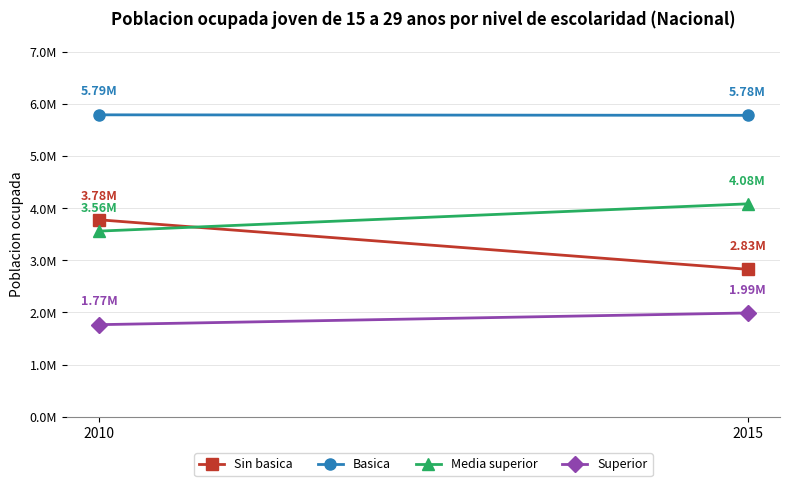

What is the difference between the maximum and minimum values in the Media superior series?

523304